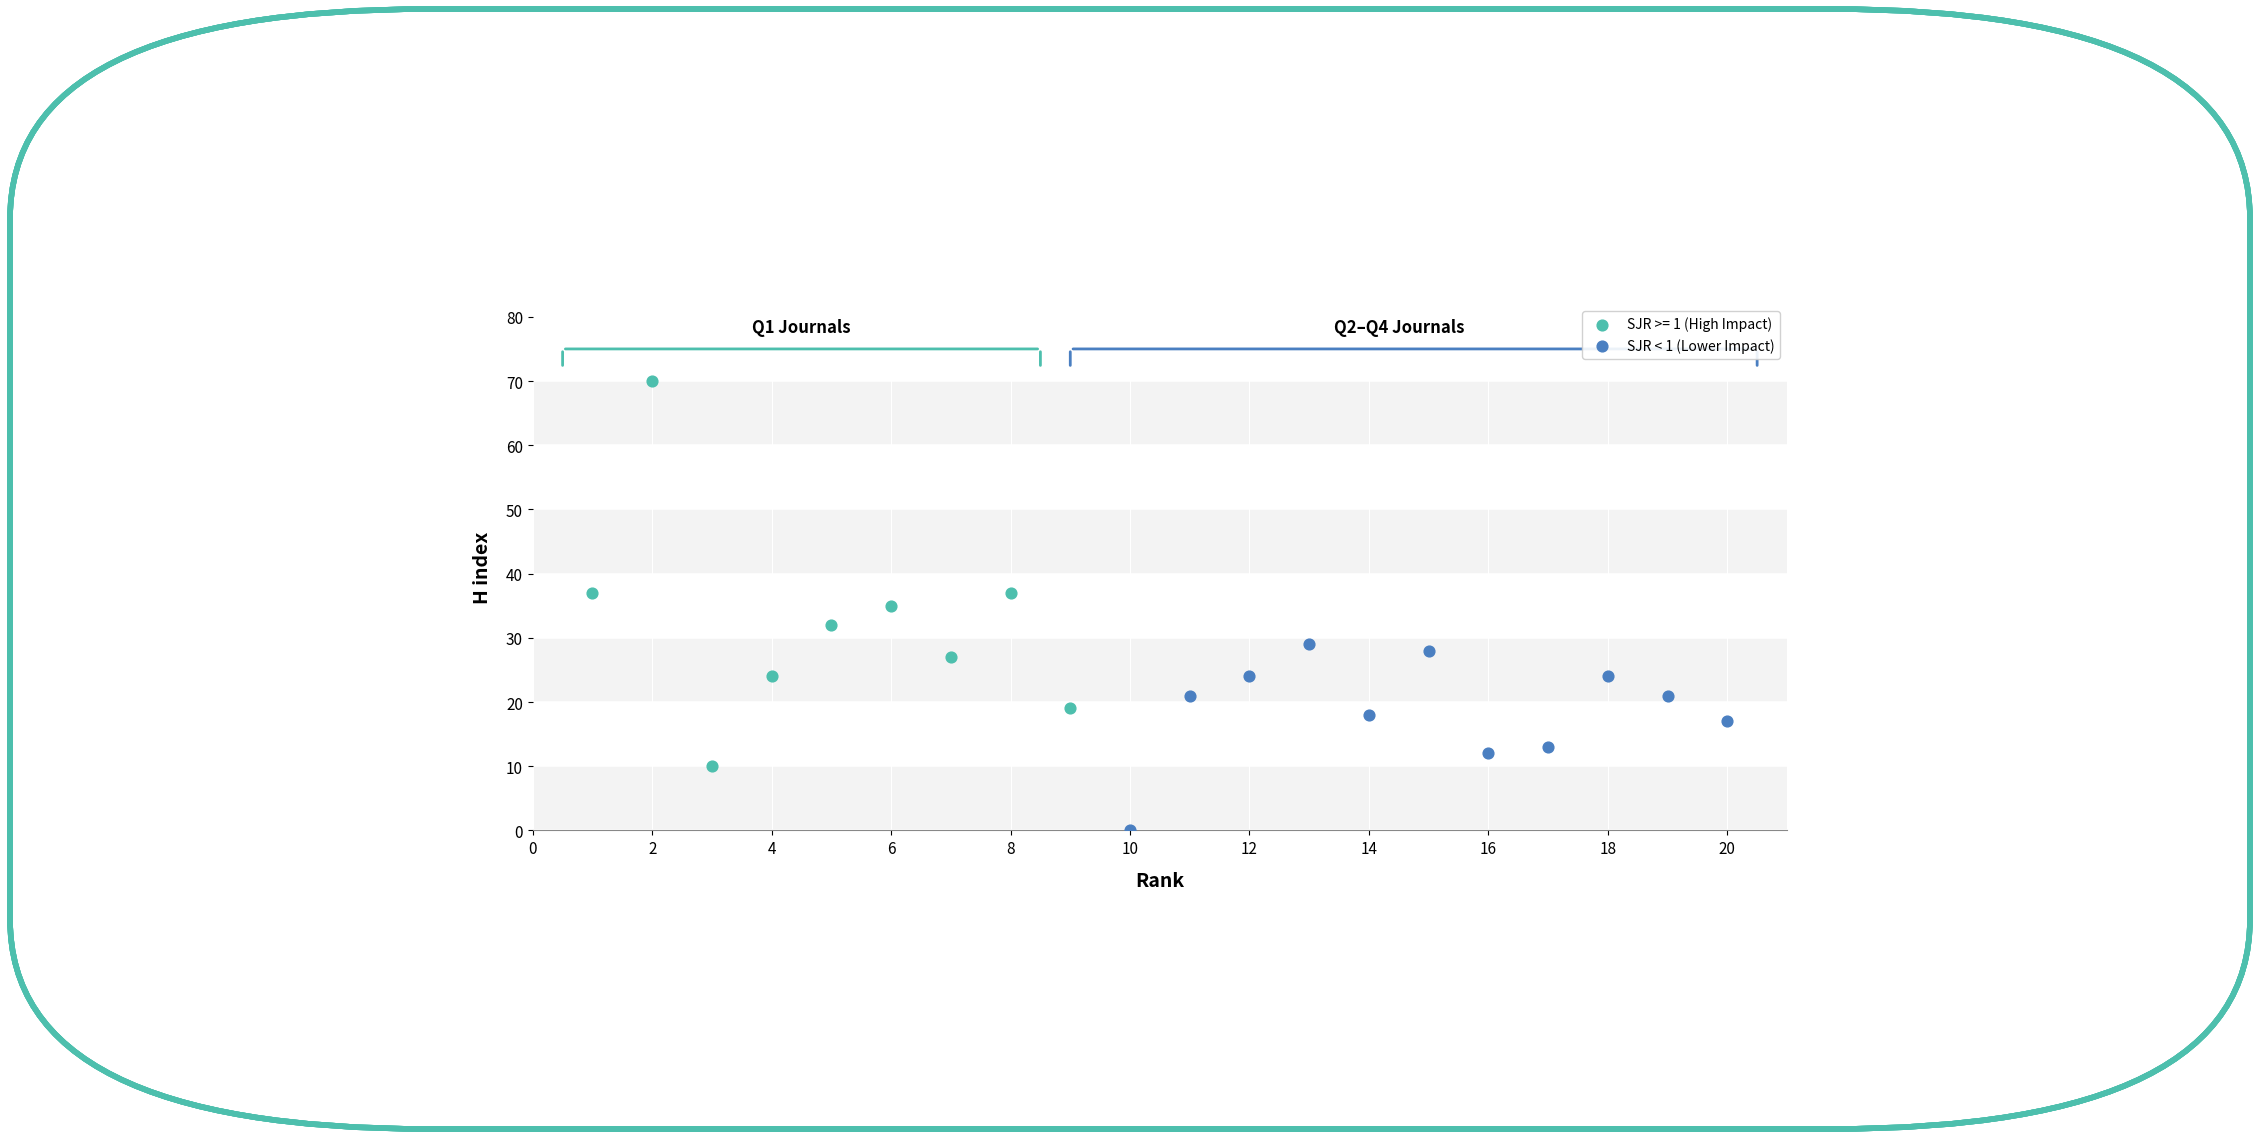

Which series contains the highest Y value?

SJR >= 1 (High Impact)